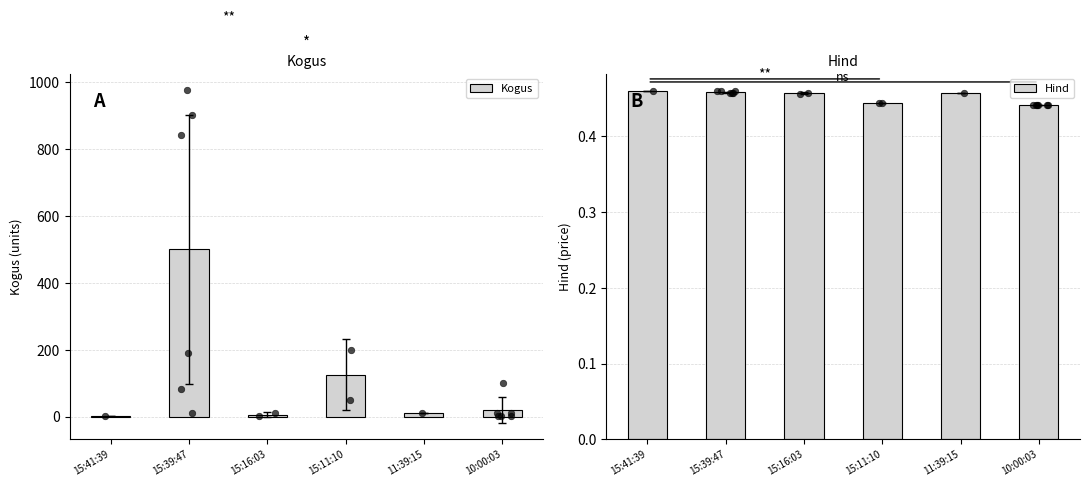

At how many categories does at least one series exceed 351?

1